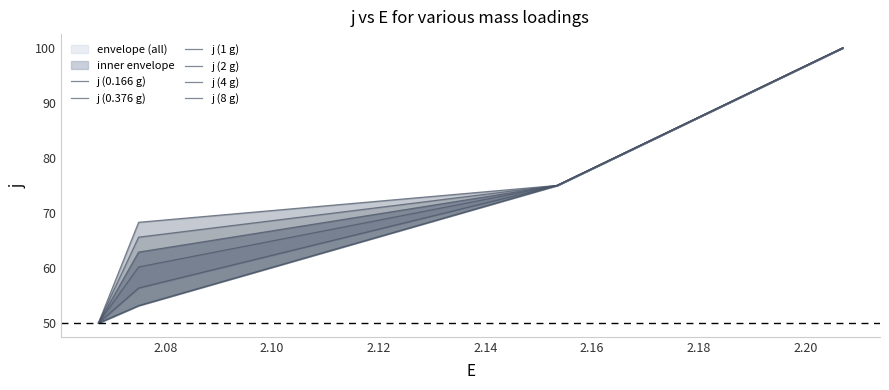

What is the difference between the maximum and minimum values in the j (1 g) series?

50.0